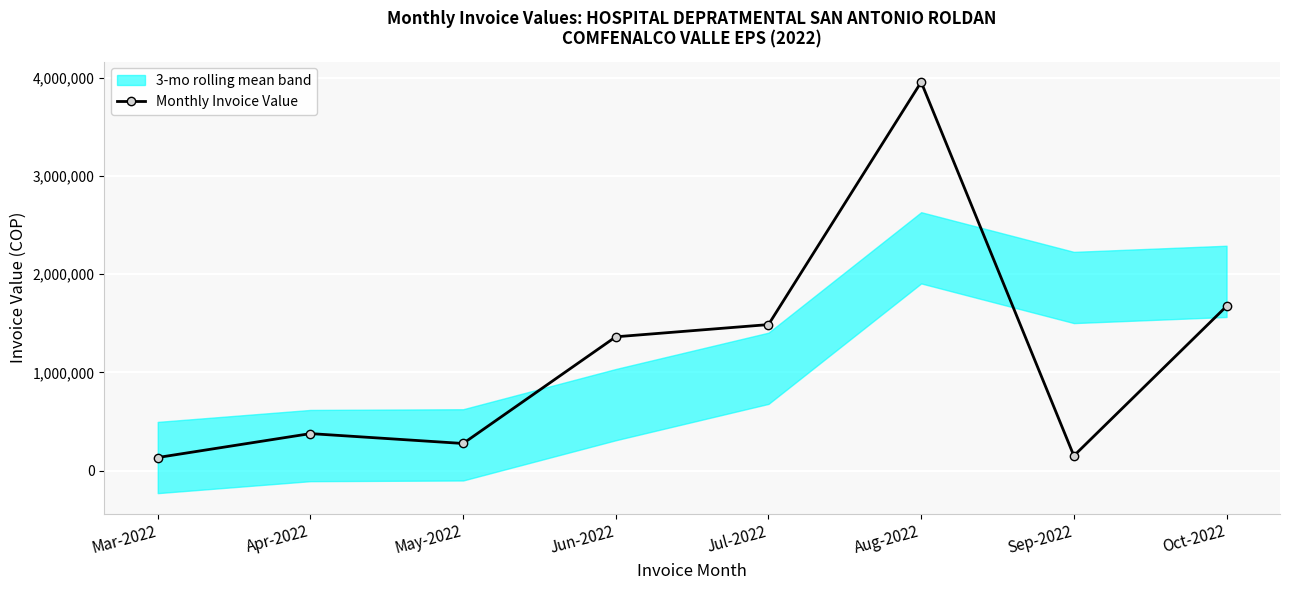

What is the label of the 2nd point from the left?

Apr-2022